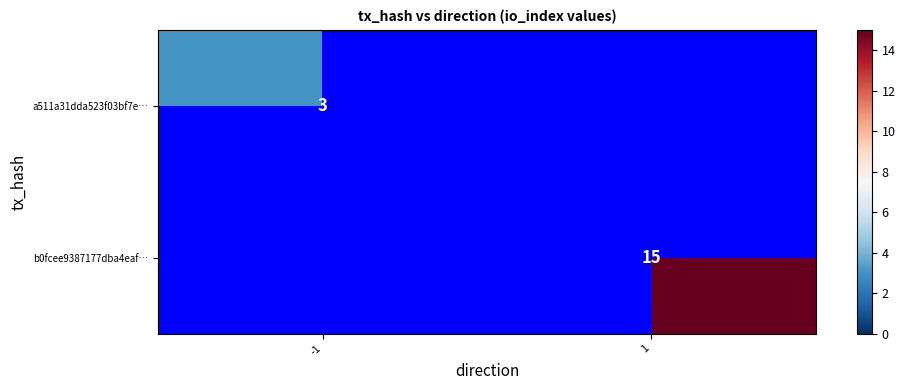

Which category has the lowest value across all series?

-1